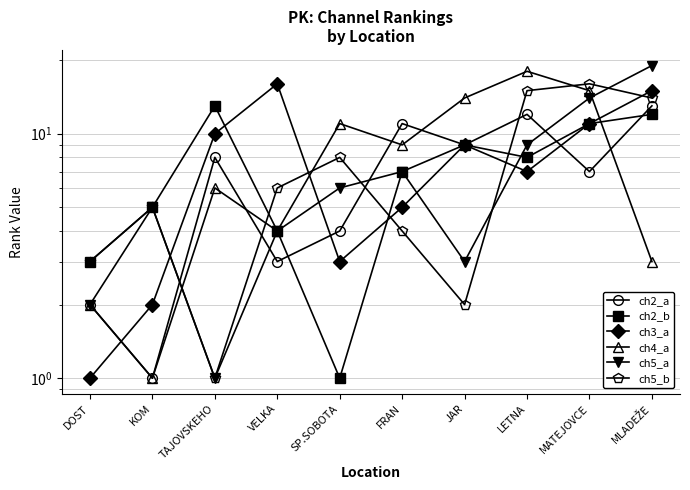

Which series ends up on top after the final intersection of ch2_a and ch3_a?

ch3_a